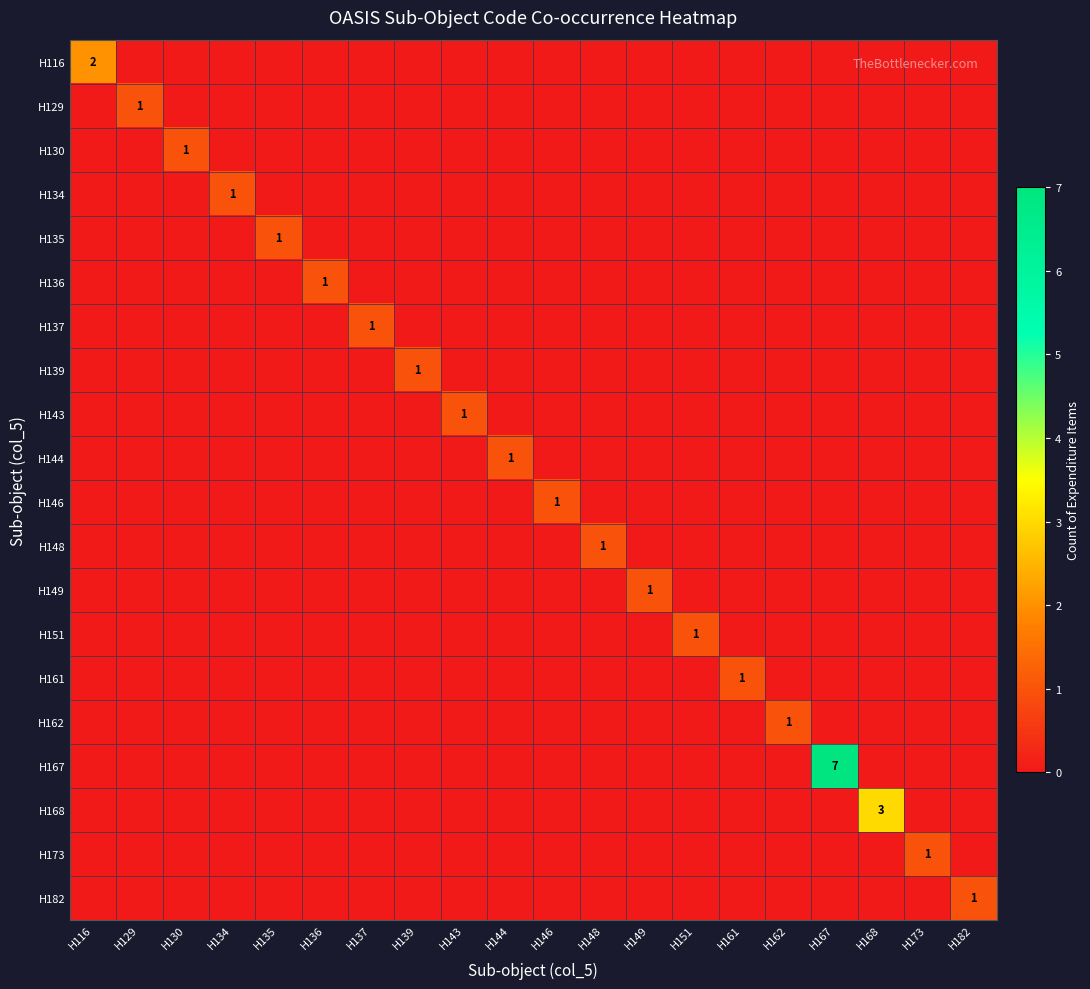

Which category has the highest value in the H182 series?

H182